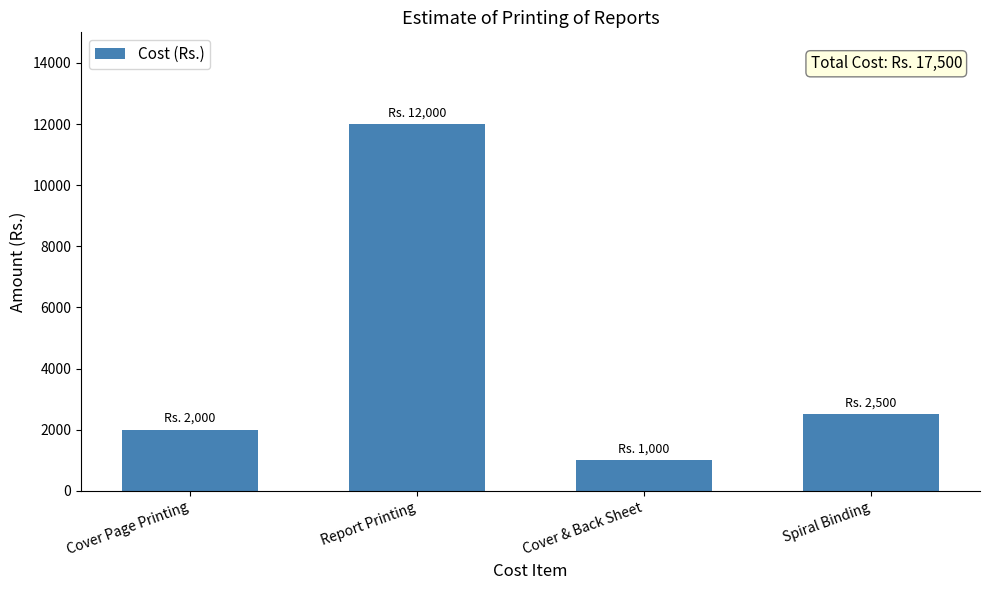

Is it true that the value at Spiral Binding is 2500?

True